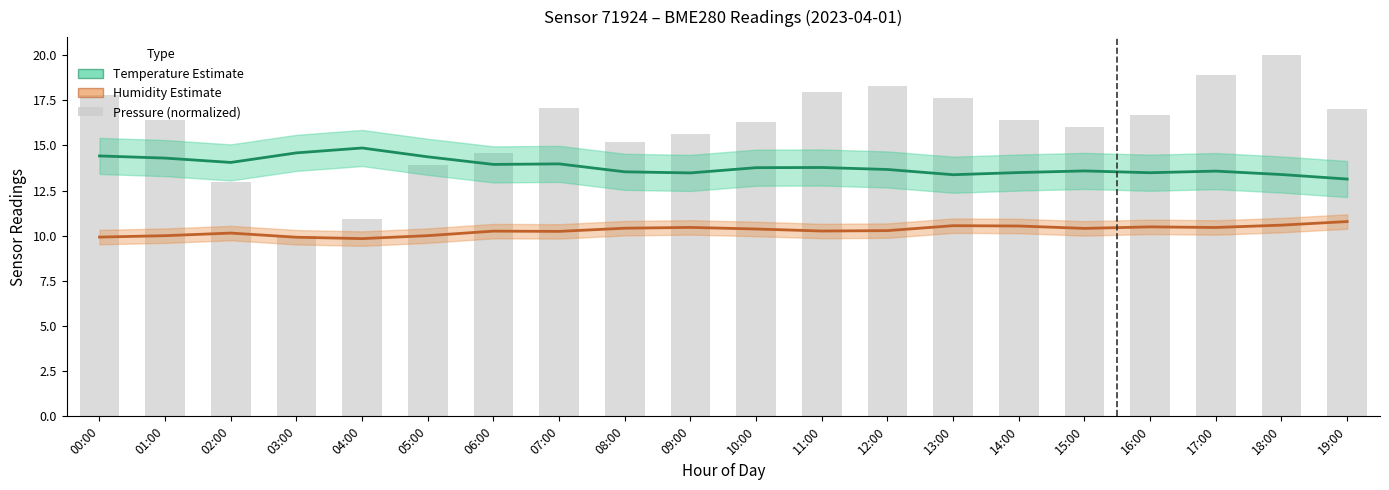

What value does the Temperature (°C) series have at 11:00?

13.8